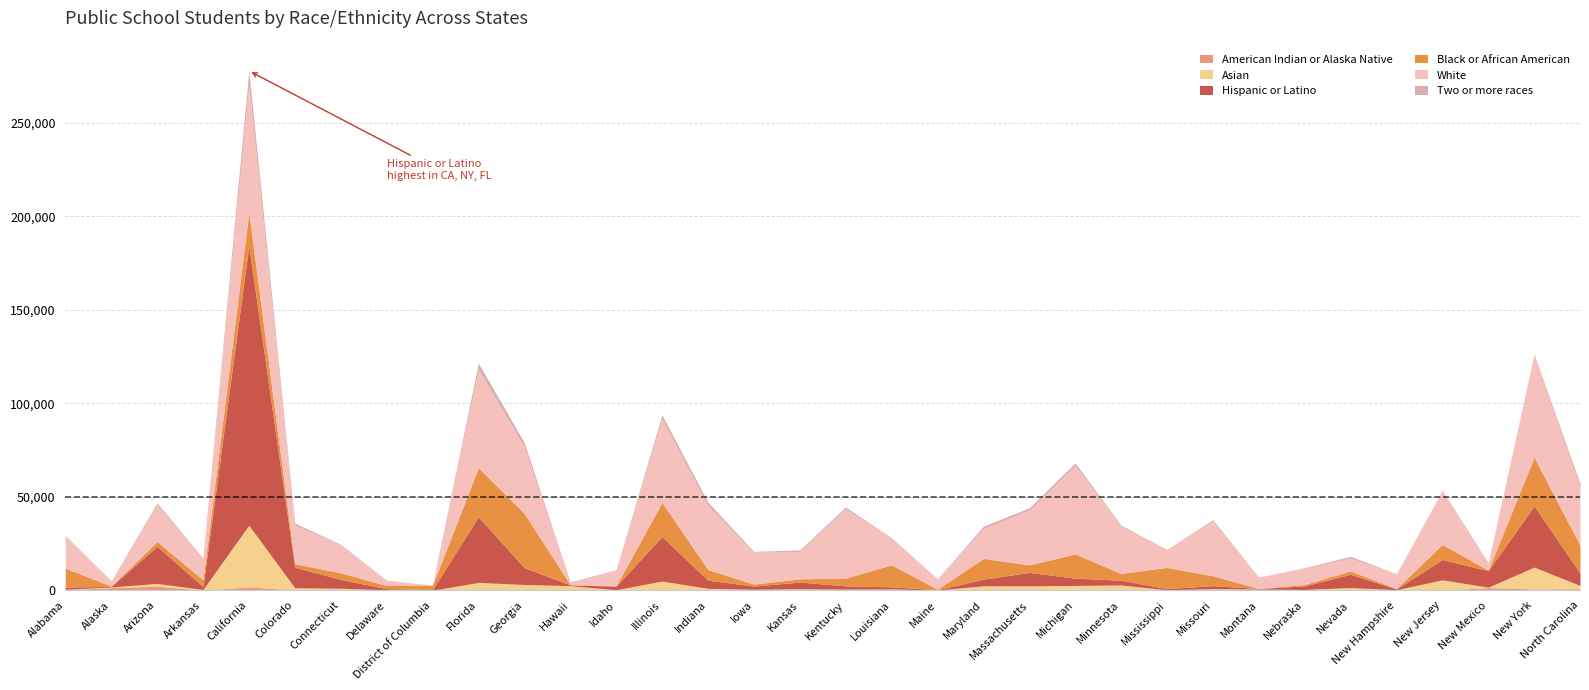

What is the label of the 23rd point from the right?

Hawaii